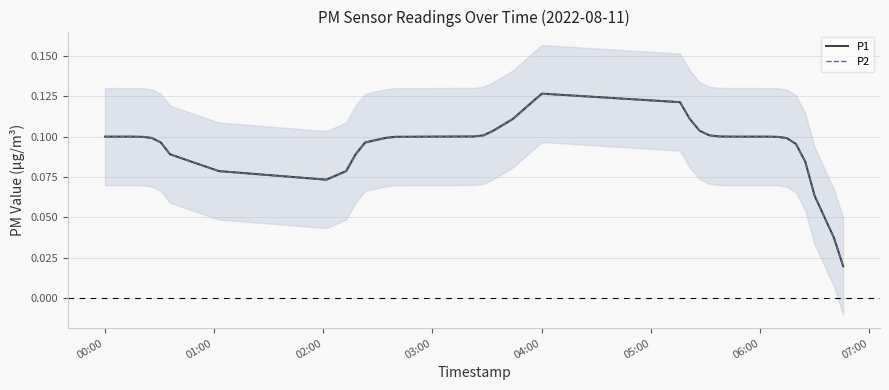

What is the average value of the P2 series?

0.1